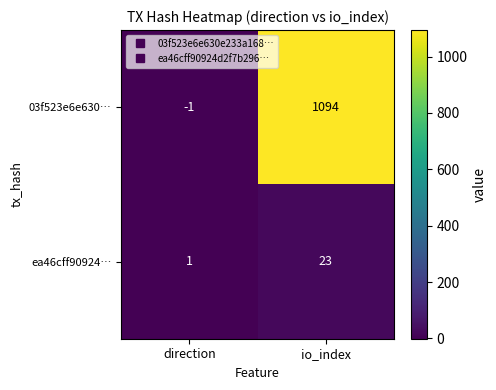

What is the spread (max minus min) of values at direction?

2